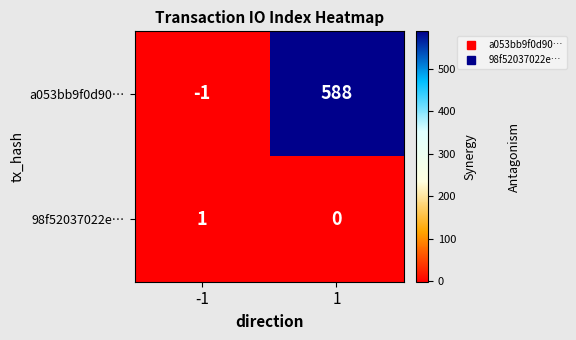

The 98f52037022e… series shows 1 at 1. True or false?

False